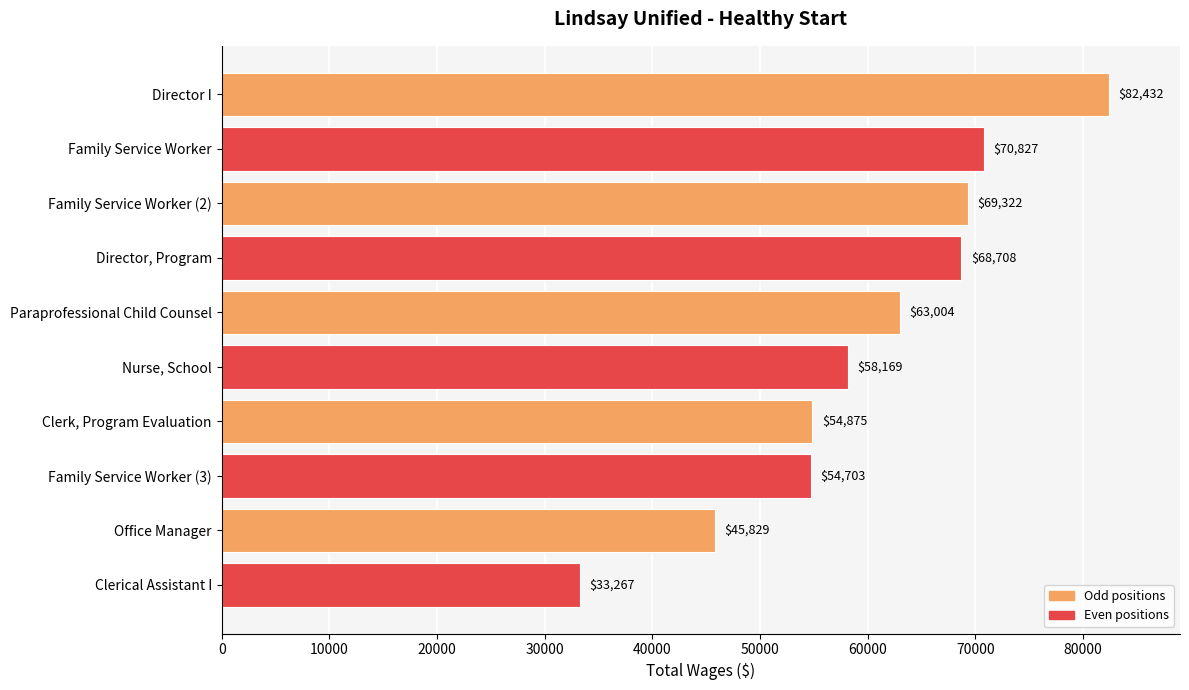

What is the sum of all values?

601136